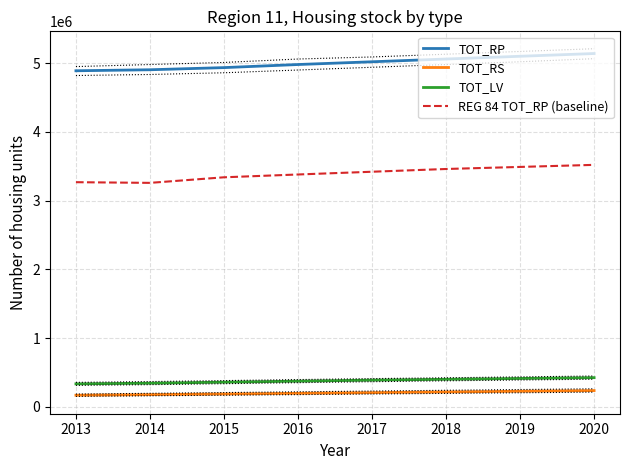

What is the difference between the REG 84 TOT_RP (baseline) values at 2018 and 2014?

201943